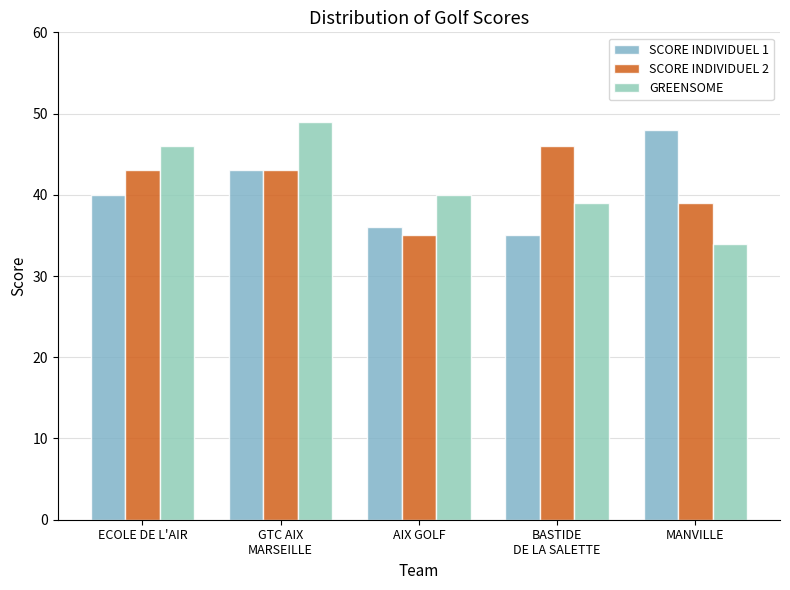

The value of SCORE INDIVIDUEL 1 at ECOLE DE L'AIR is 40. True or false?

True